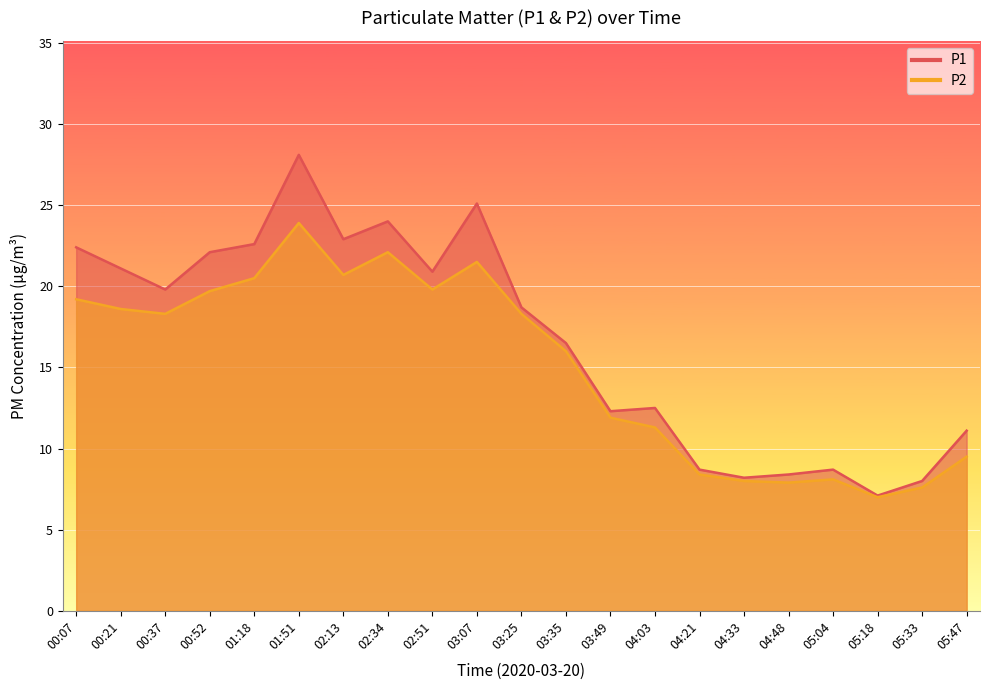

Does the chart display data point markers on the line(s)?

No